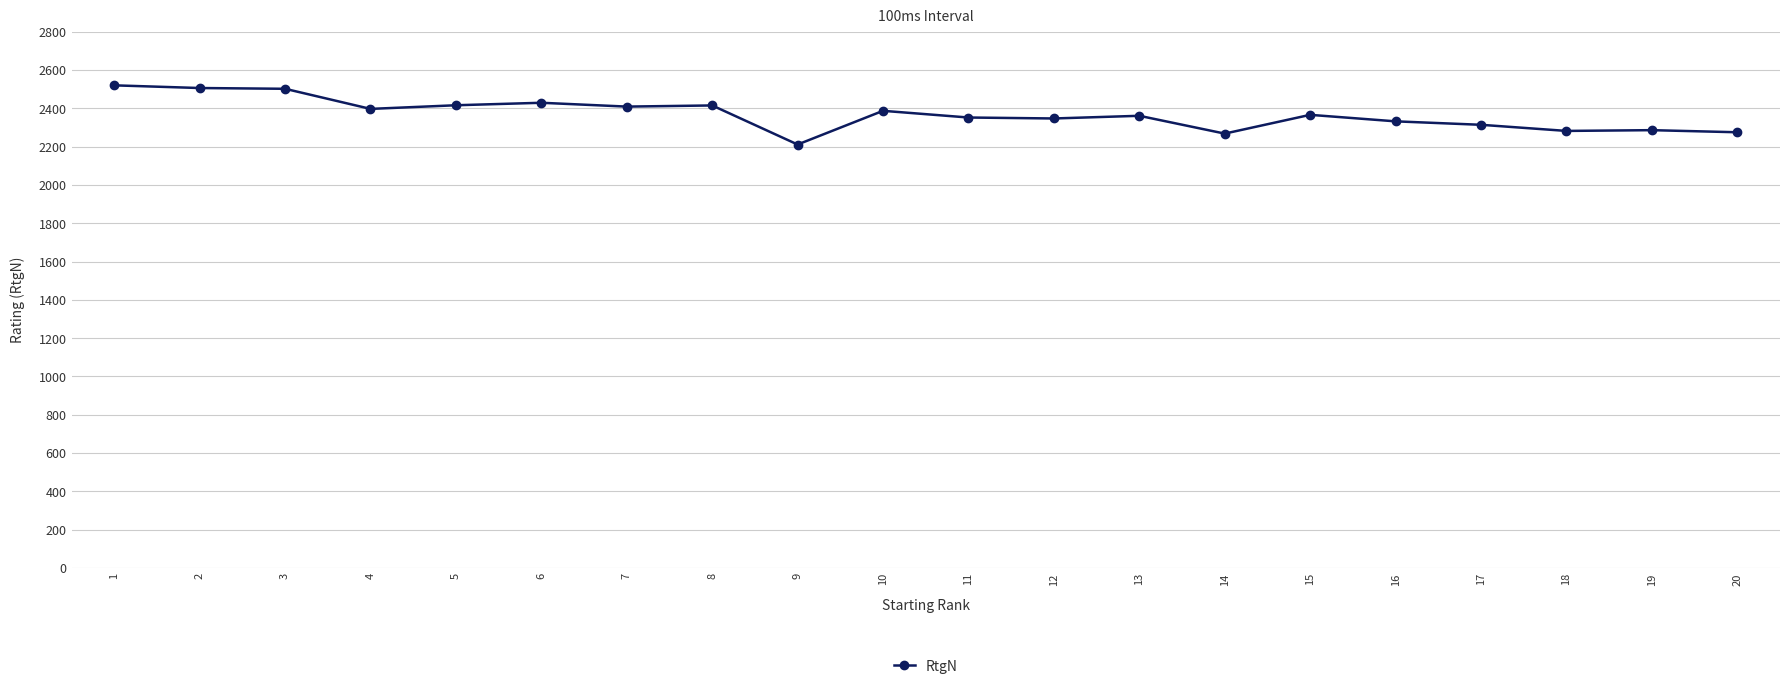

What is the value of the 19th point from the left?

2286